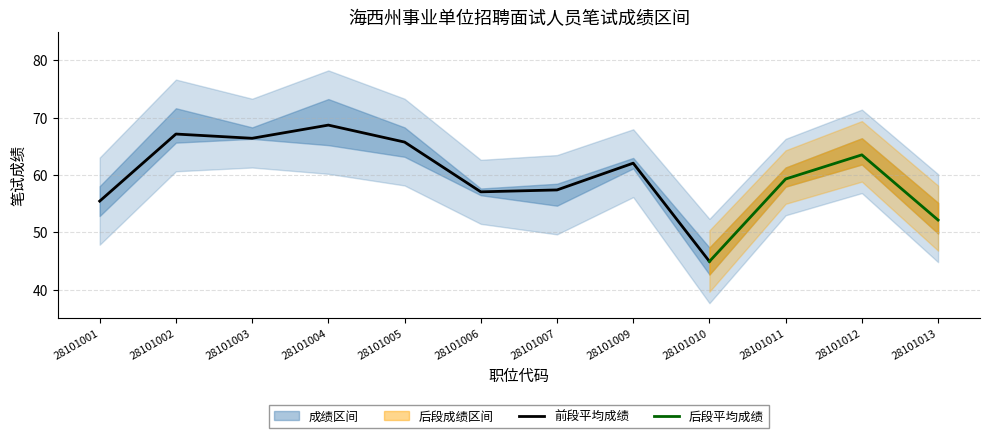

What is the minimum value shown in the chart?

42.7